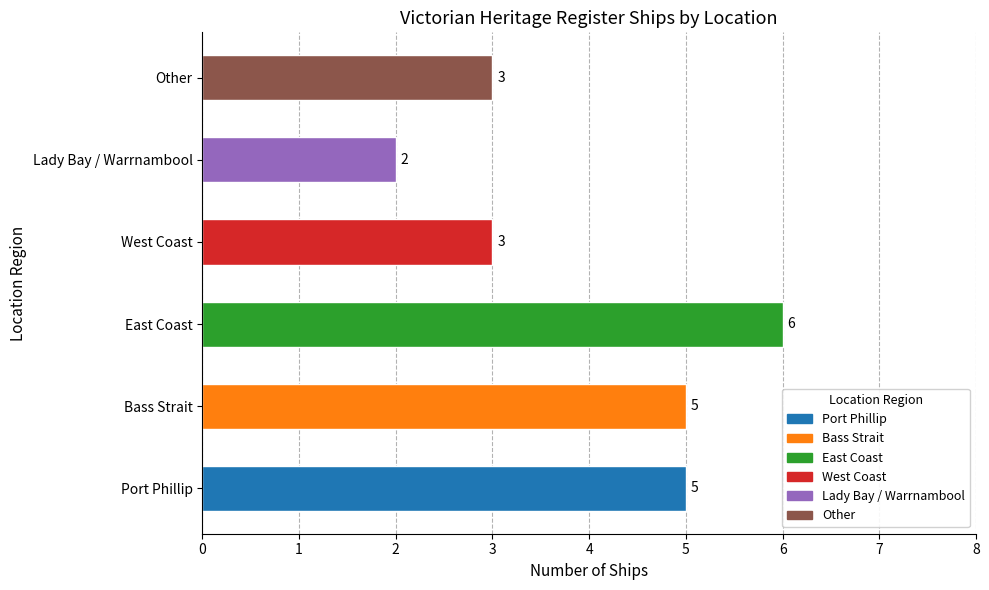

Which category has the highest value across all series?

East Coast